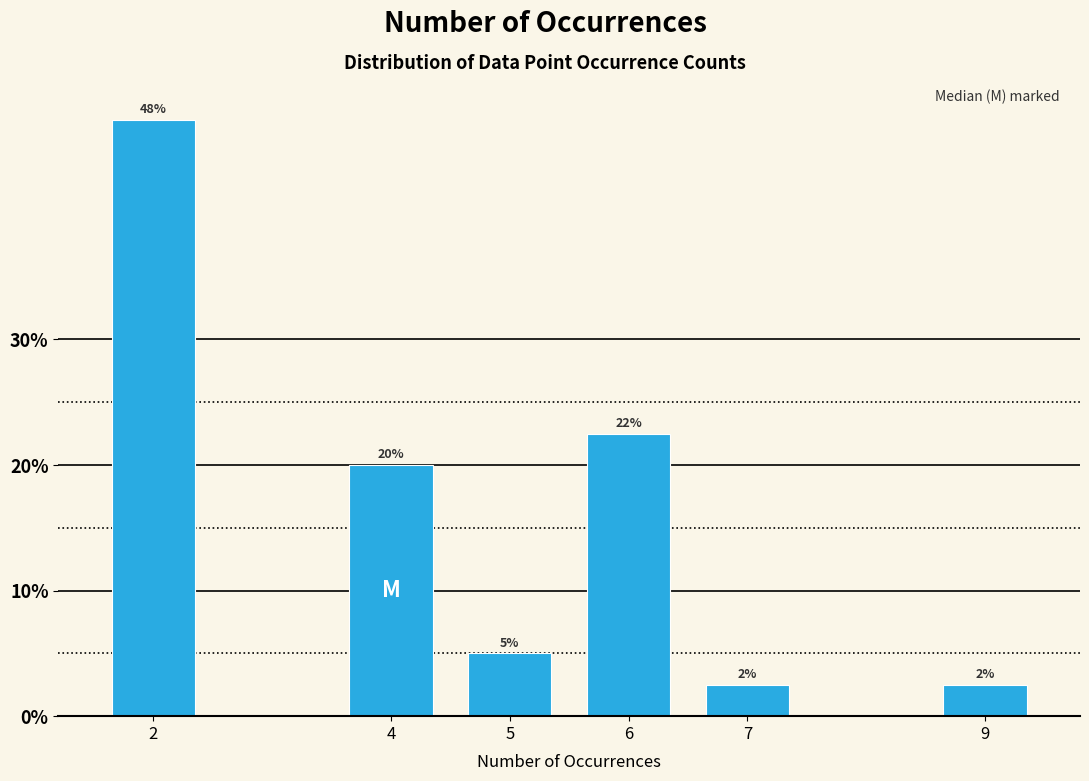

Are the bars horizontal?

No